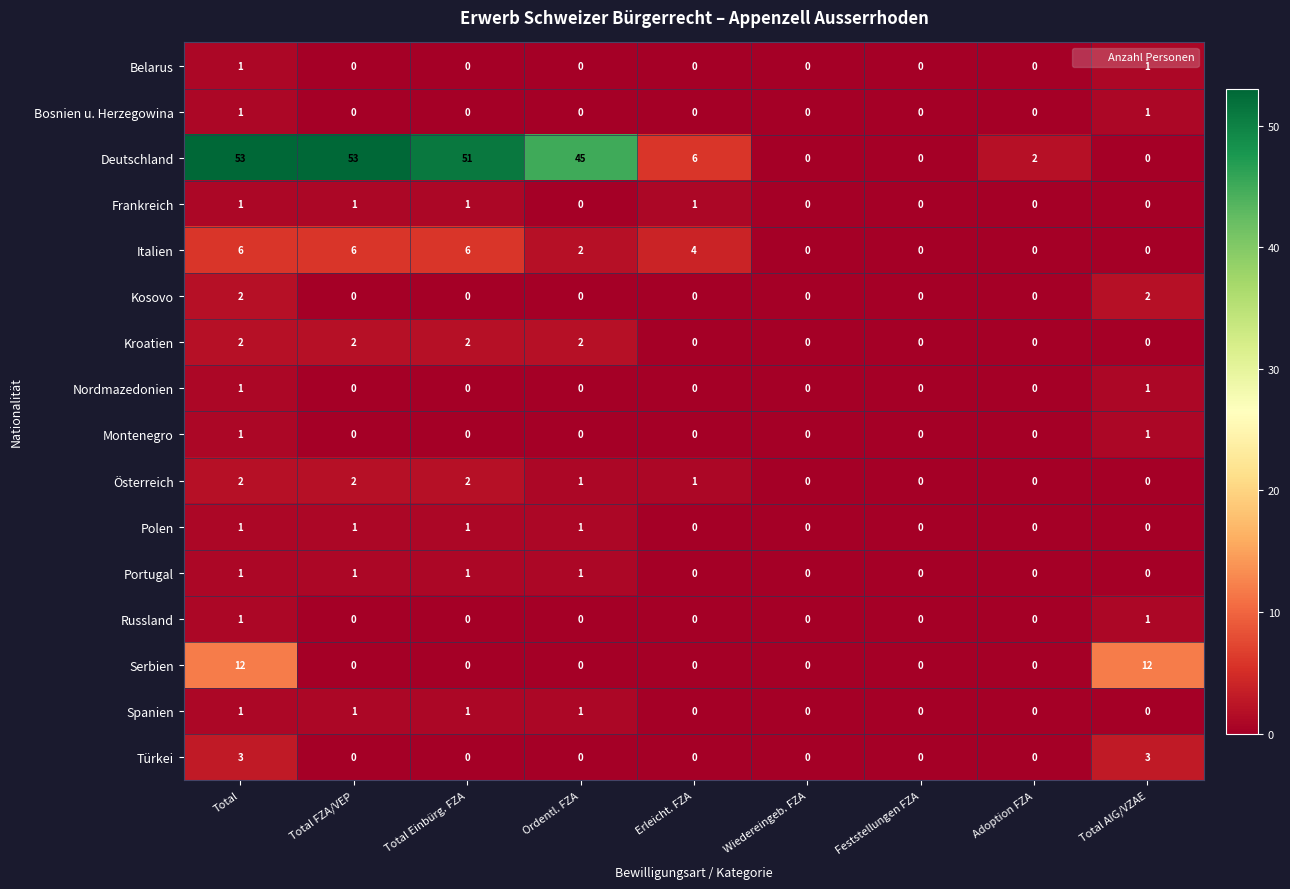

What is the total value across all series at Total AIG/VZAE?

22